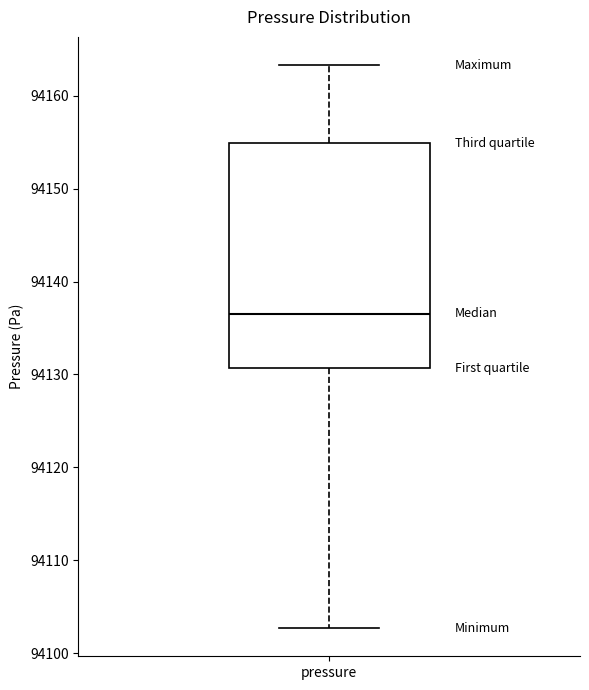

Transcribe this box plot: give where the median line is, the range the box spans, and where the two whiskers end, as read against the y-axis. The values are not printed on the chart, so give them approximately, as read against the axis.

median 94137, box 94131 to 94155, whiskers 94103 to 94163